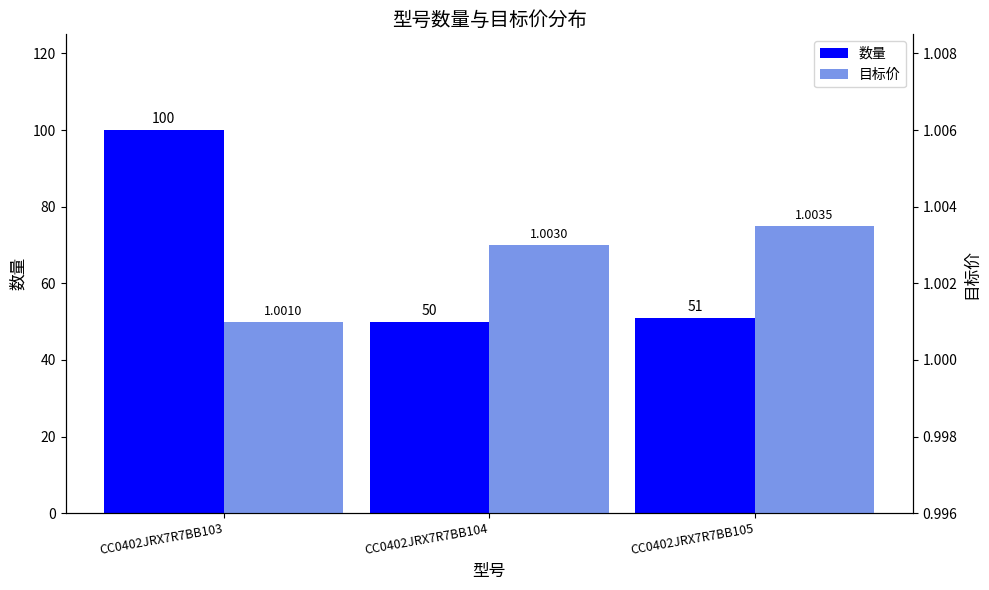

Reading left to right, extract all data points from this chart.

数量: CC0402JRX7R7BB103=100.0	CC0402JRX7R7BB104=50.0	CC0402JRX7R7BB105=51.0
目标价: CC0402JRX7R7BB103=1.0	CC0402JRX7R7BB104=1.0	CC0402JRX7R7BB105=1.0